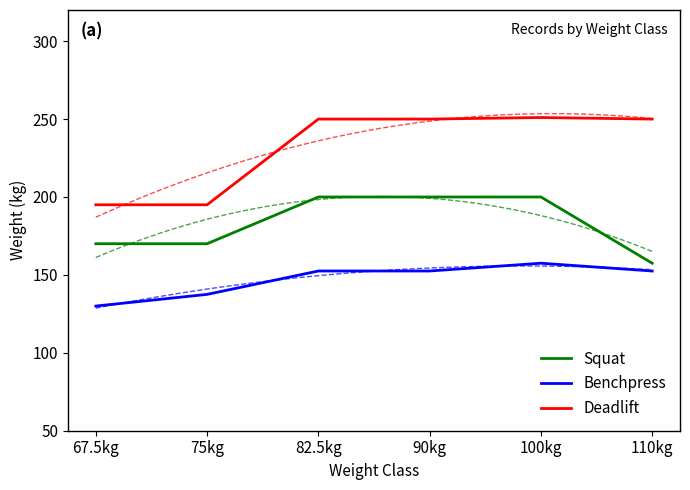

What is the label of the 4th point from the right?

82.5kg